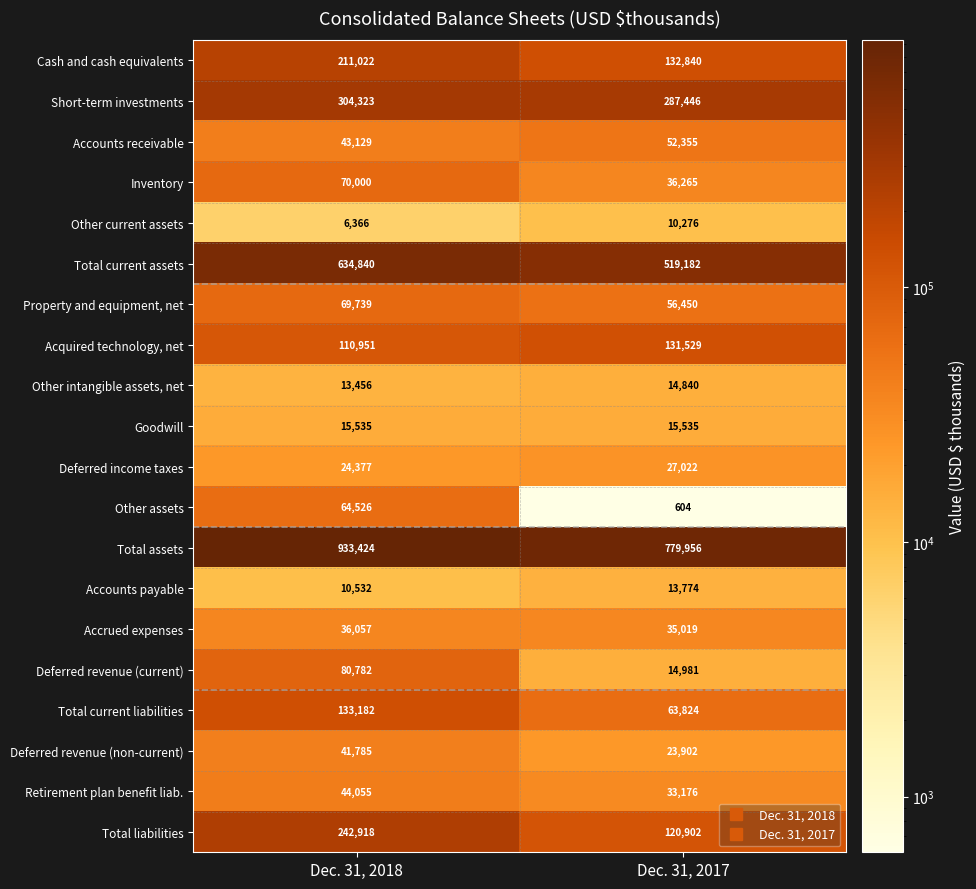

The value of Other intangible assets, net at Dec. 31, 2018 is 21736. True or false?

False